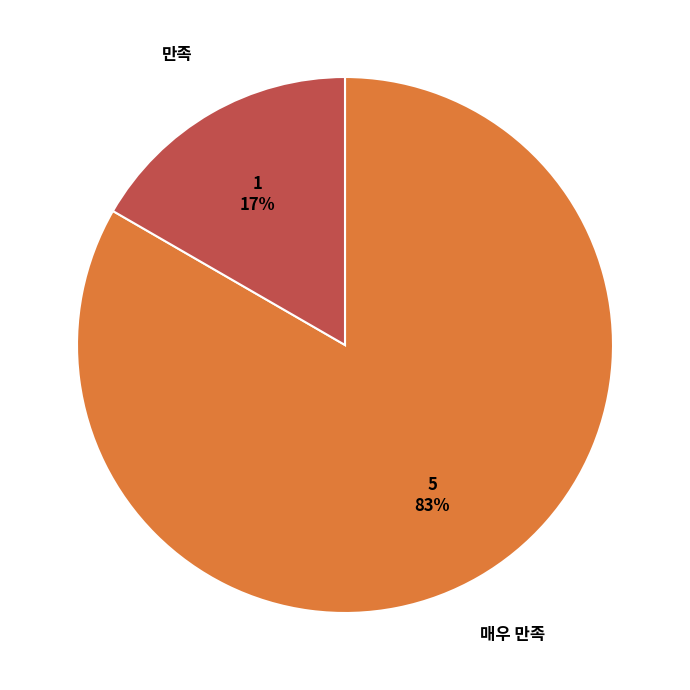

Between 매우 만족 and 만족, which is larger?

매우 만족